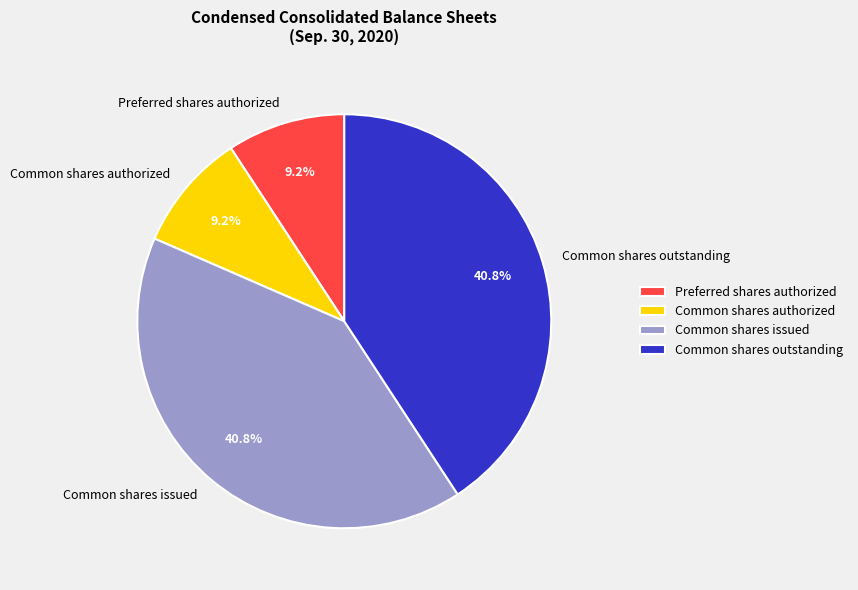

What portion of the pie excludes Common shares outstanding?

59.2%